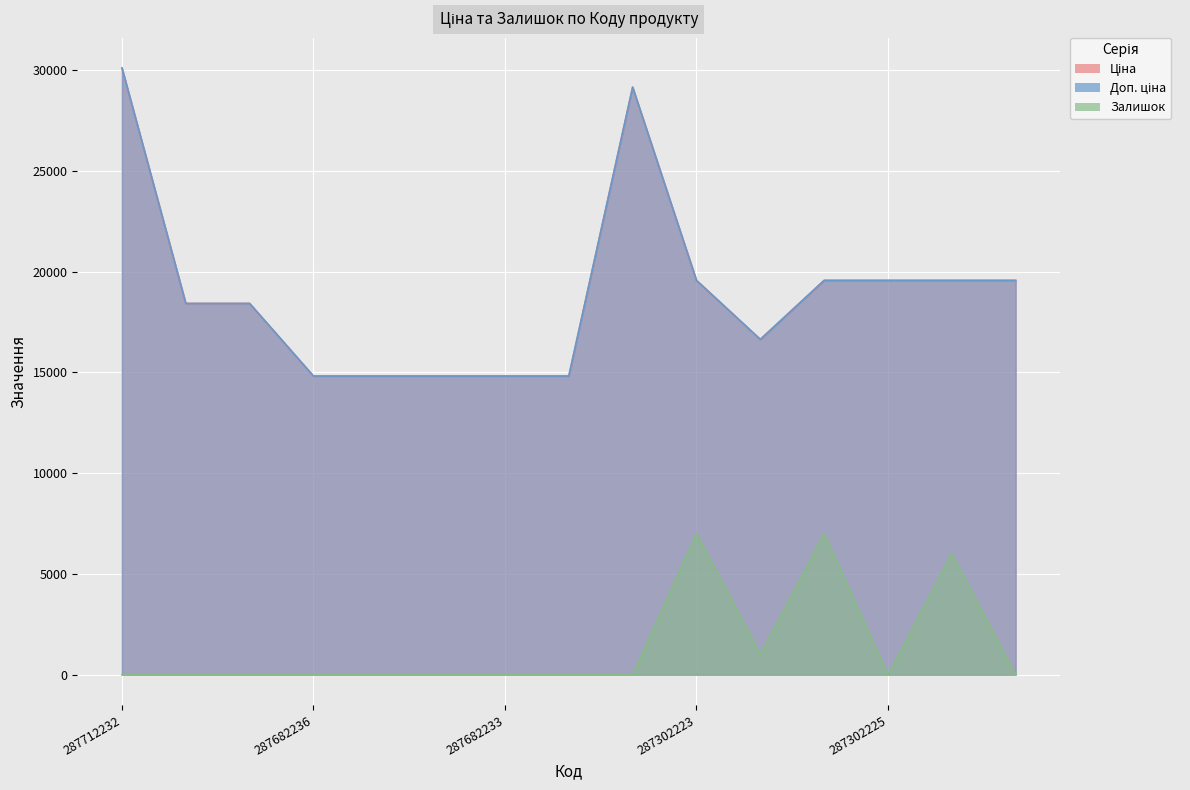

What is the total value across all series at 287682234?

29635.2